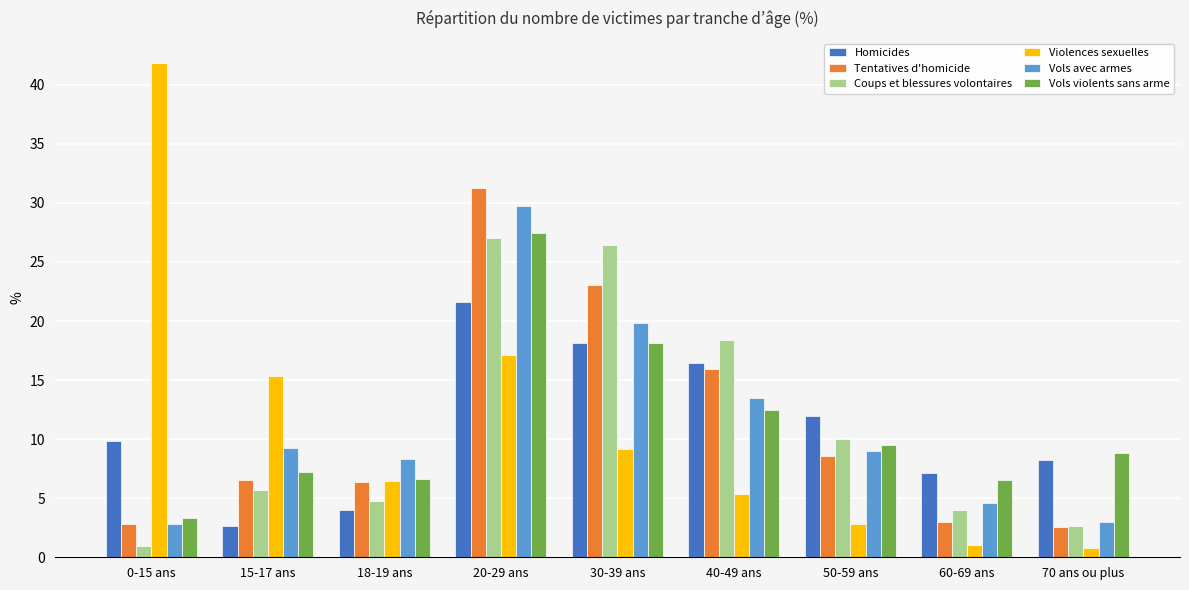

At how many categories does at least one series exceed 6?

9